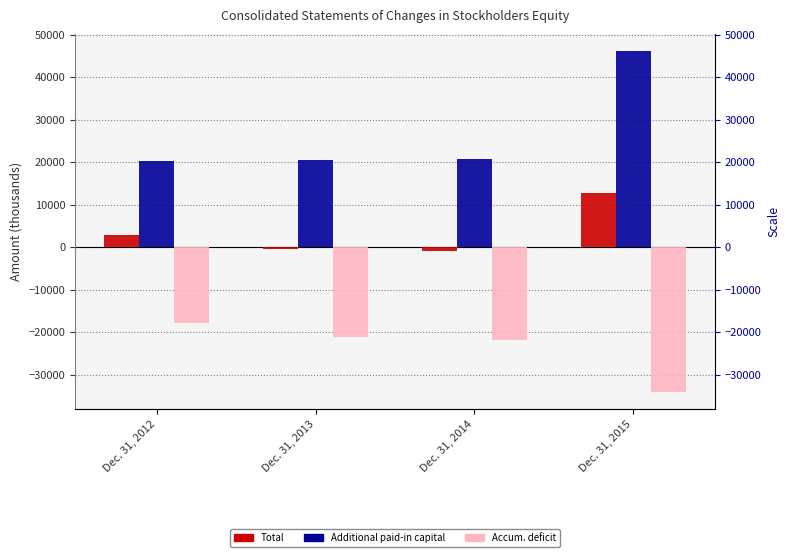

Reading left to right, what are all the values shown in this chart?

Total: 2783	-528	-826	12648
Additional paid-in capital [Member]: 20351	20408	20720	46164
Accumulated deficit [Member]: -17847	-21215	-21825	-34115